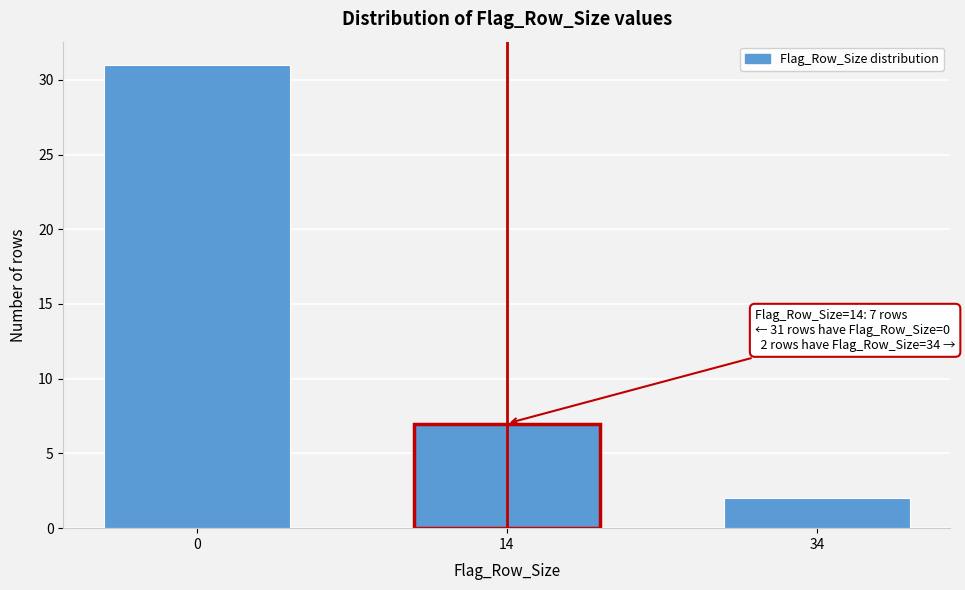

Reading right to left, extract all data points from this chart.

34=2	14=7	0=31